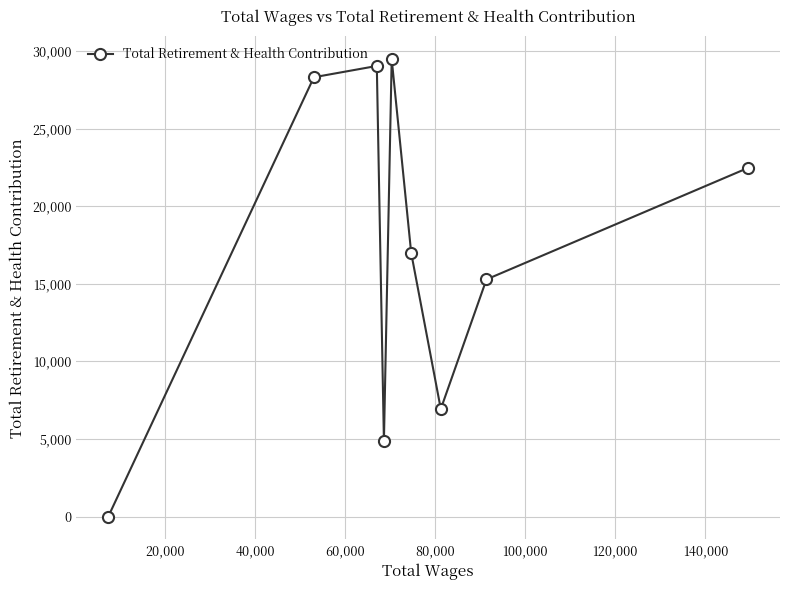

What is the difference between the maximum and minimum values?

29471